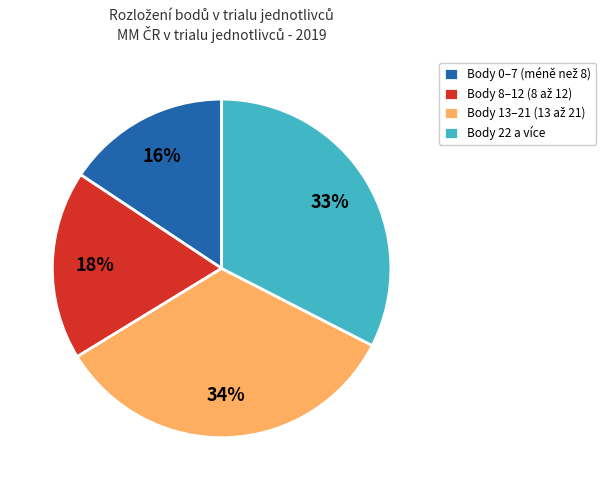

To the nearest percent, what is the average slice percentage?

25%